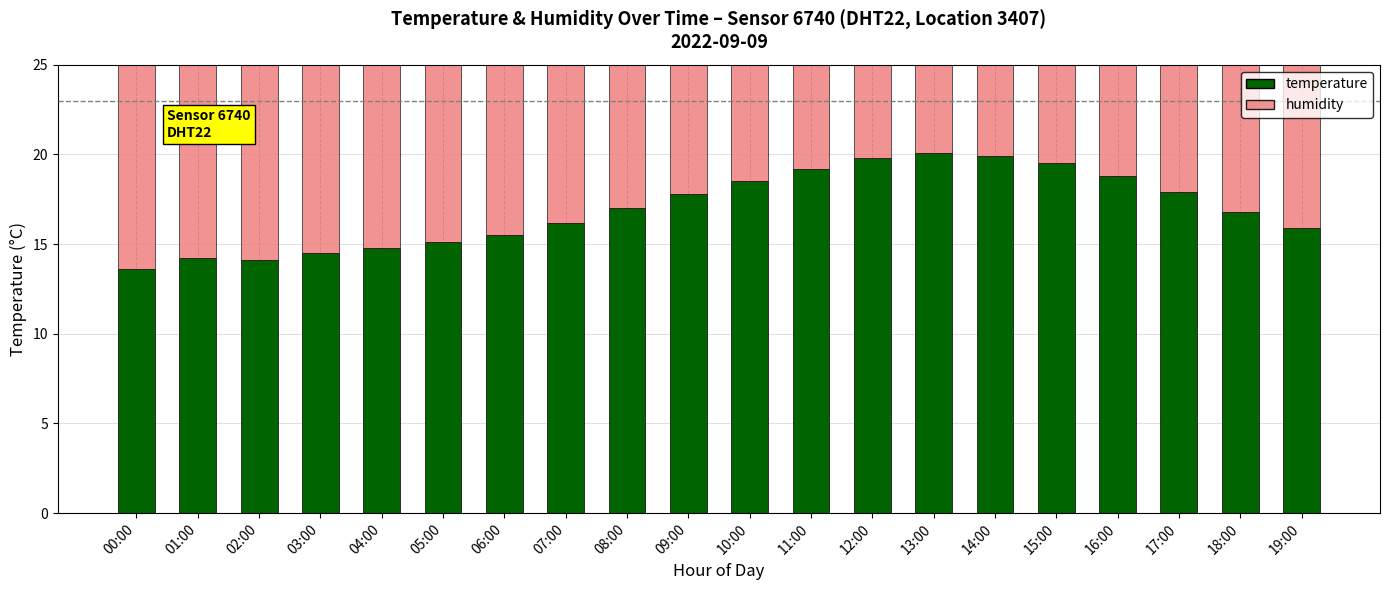

What is the total value across all series at 10:00?

25.0